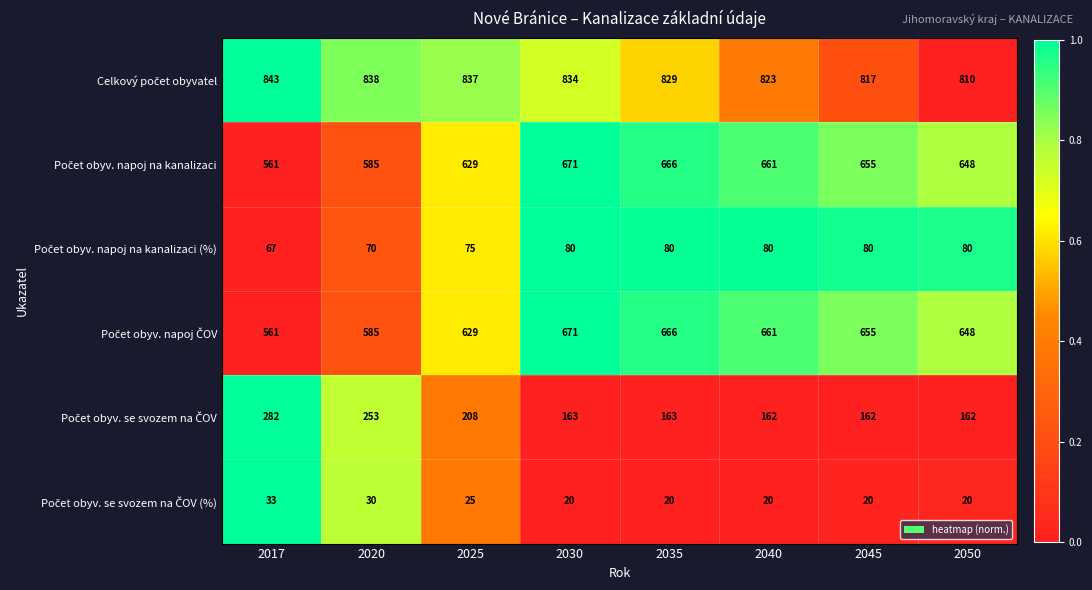

What is the maximum value shown in the chart?

843